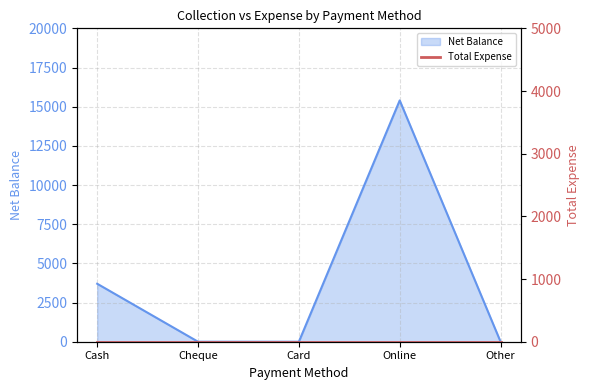

True or false: there are more than 2 points higher than both neighbors.

False